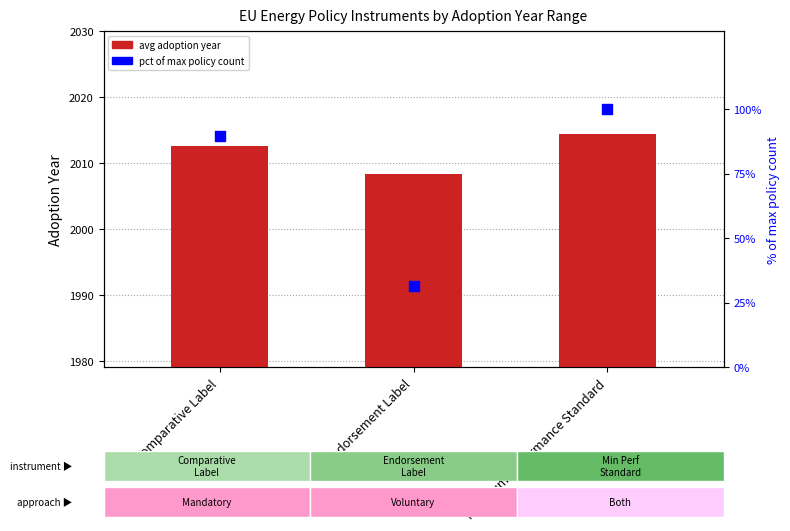

At how many categories does at least one series exceed 47?

2